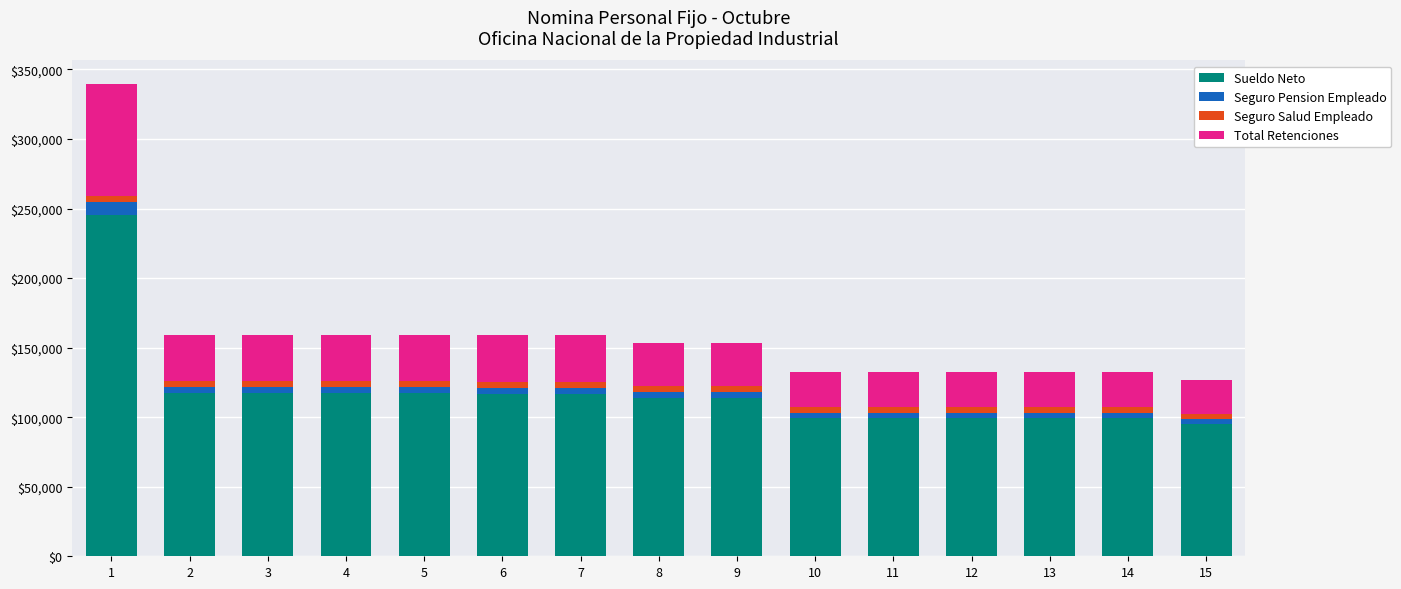

What is the value of the Sueldo Neto bar at the 5th from the left?

117243.3